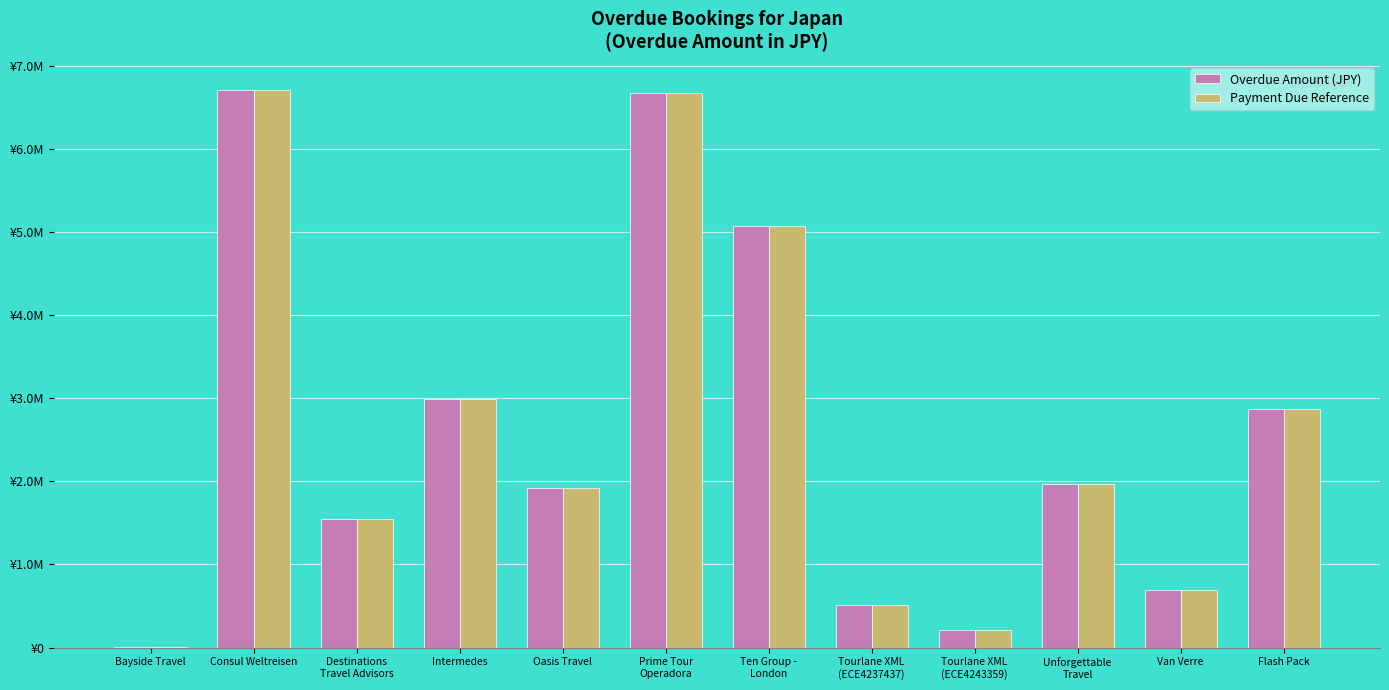

Is it true that Payment Due Reference equals 417843.4 at Oasis Travel?

False